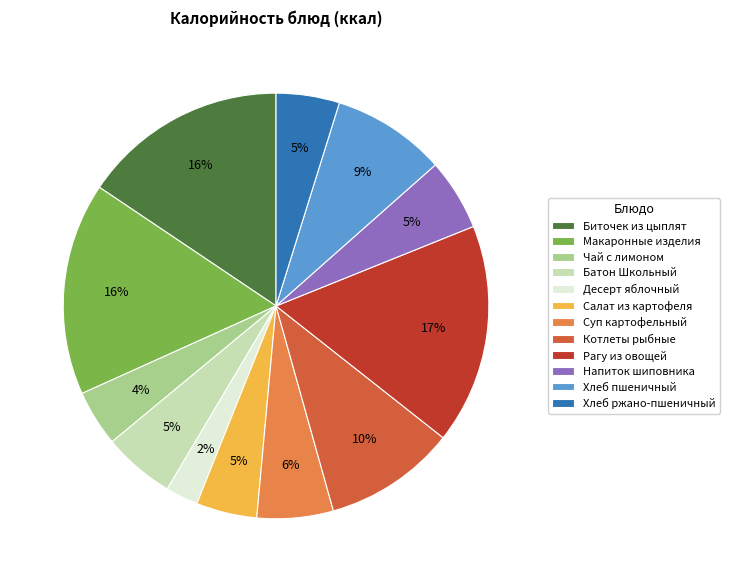

Is it true that Рагу из овощей is 10% of the pie?

False